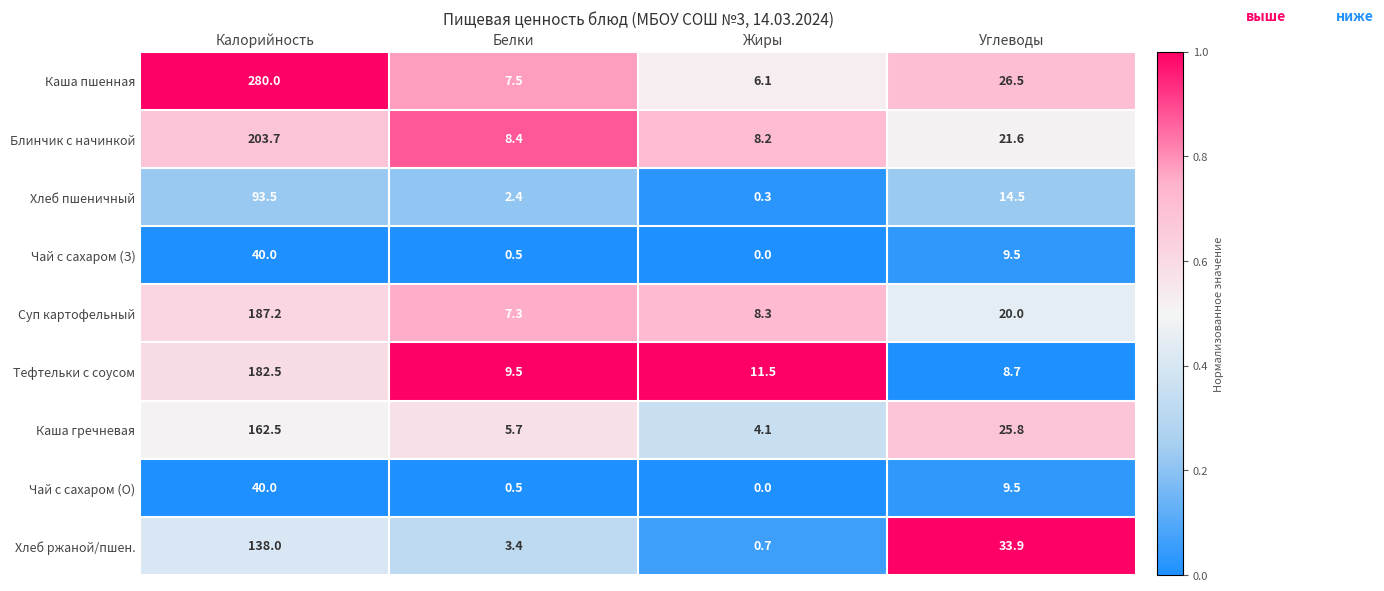

Which series has the widest spread of values?

Каша пшенная